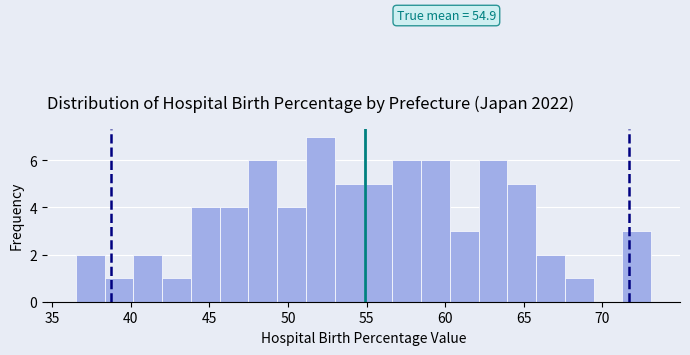

Around what value on the x-axis is the tallest bar? Give the approximate position of its centre, as read against the axis.

52.0